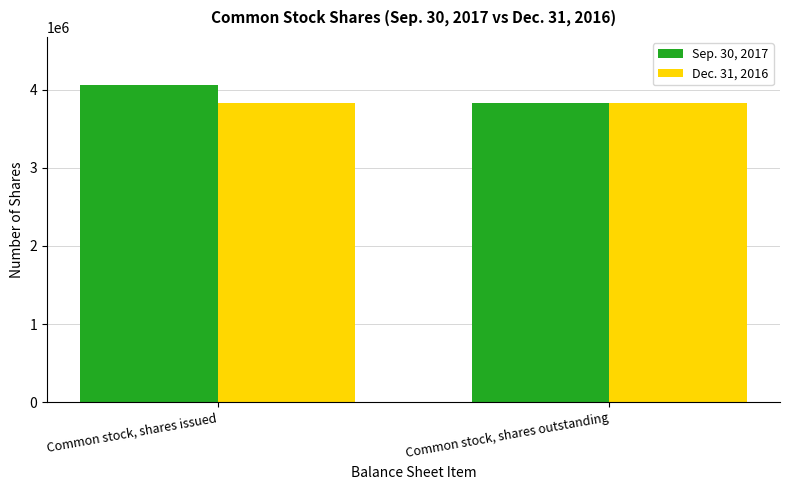

Reading left to right, list all the values displayed in this chart.

Sep. 30, 2017: Common stock, shares issued=4063660	Common stock, shares outstanding=3829660
Dec. 31, 2016: Common stock, shares issued=3829660	Common stock, shares outstanding=3829660